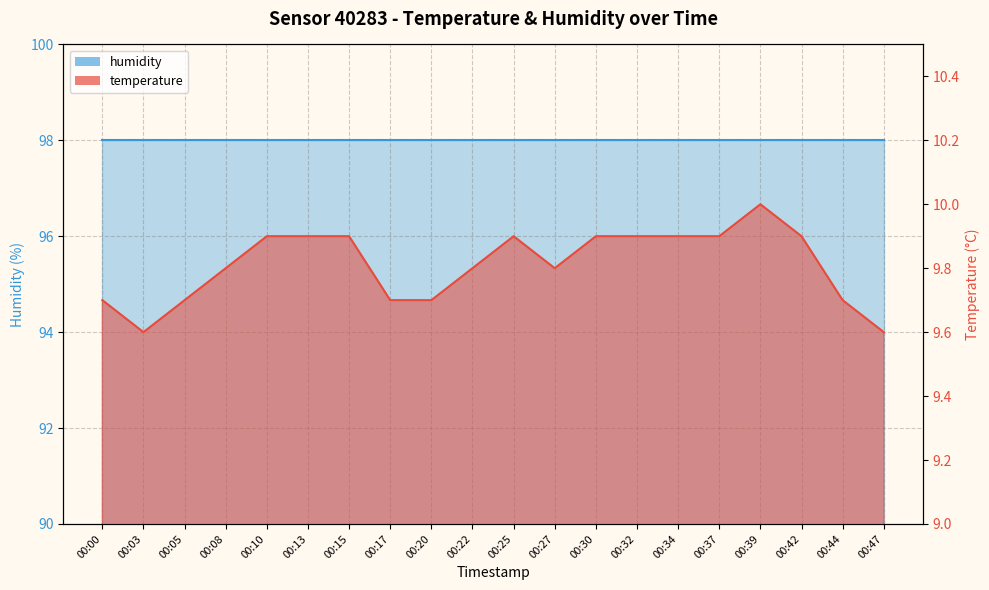

What is the ratio of the value at 00:32 to the value at 00:15?

1.0